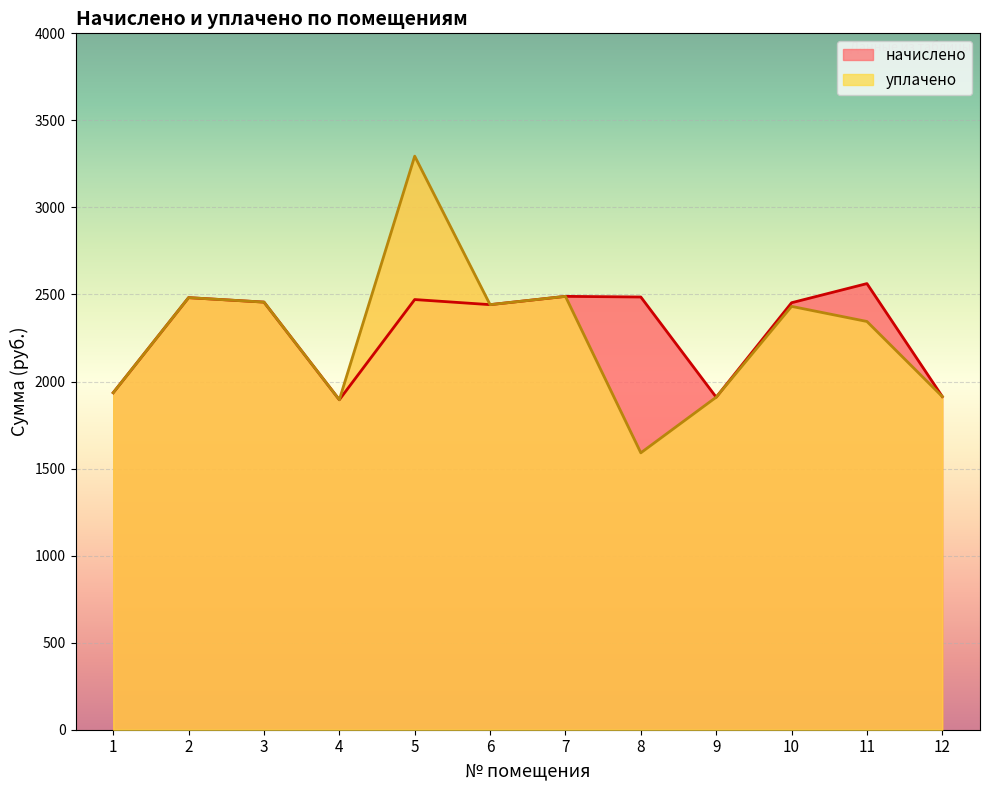

At which category does уплачено reach its first local valley?

4